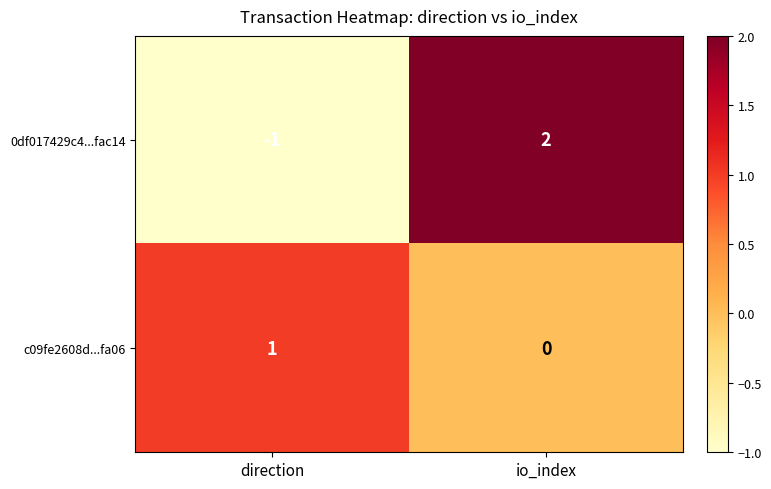

Rank the categories by c09fe2608d...fa06 value from lowest to highest.

io_index, direction